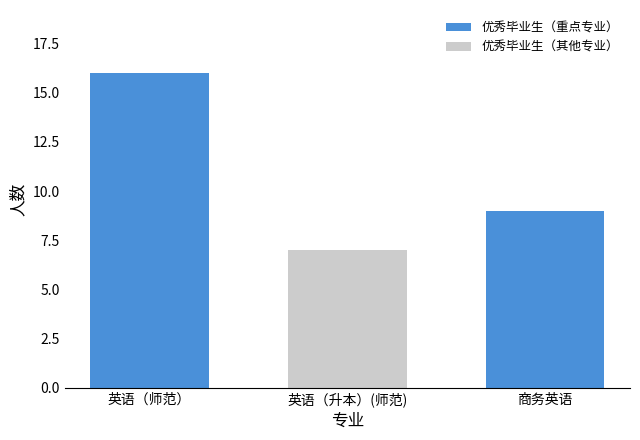

What position from the right is 商务英语?

1